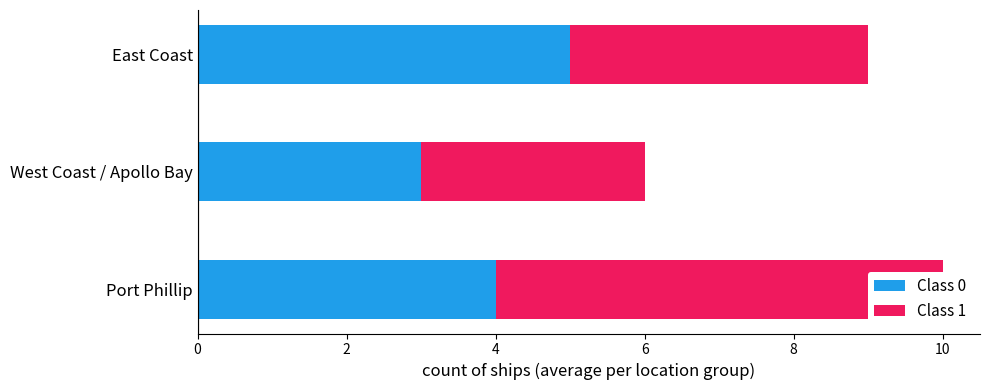

Rank the series by their average value, from lowest to highest.

Class 0, Class 1